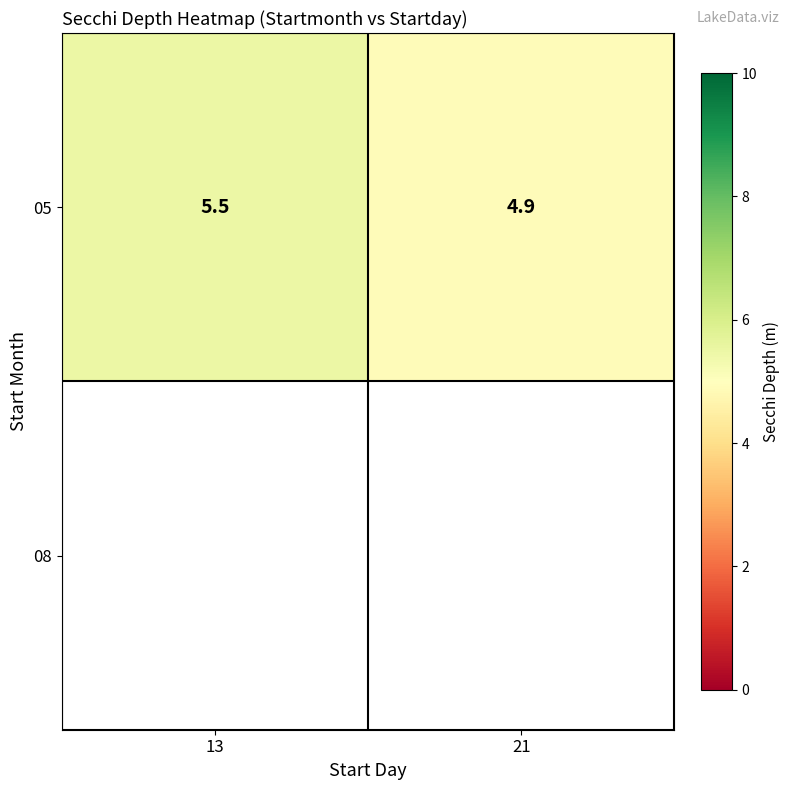

Reading left to right, what are all the values shown in this chart?

13=5.5	21=4.9